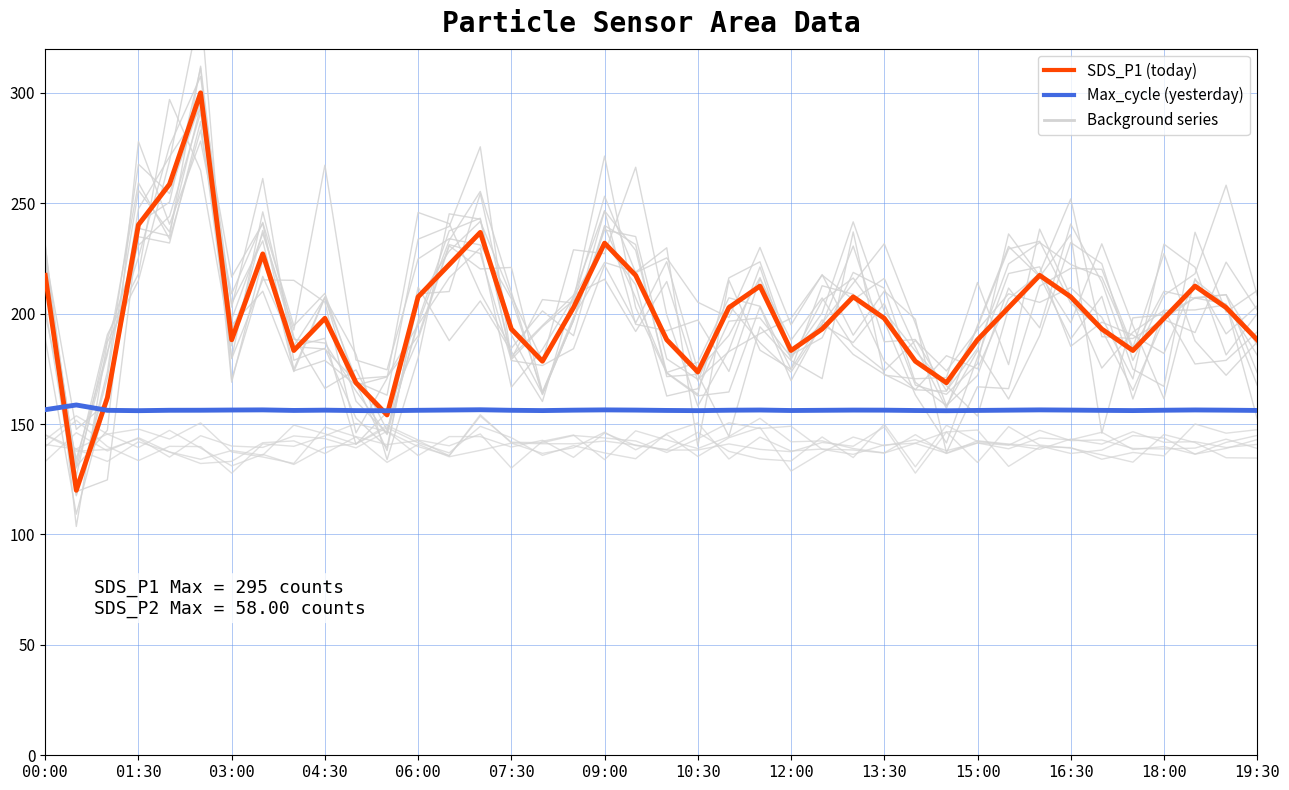

Which series has the largest total across all categories?

SDS_P1 (today)